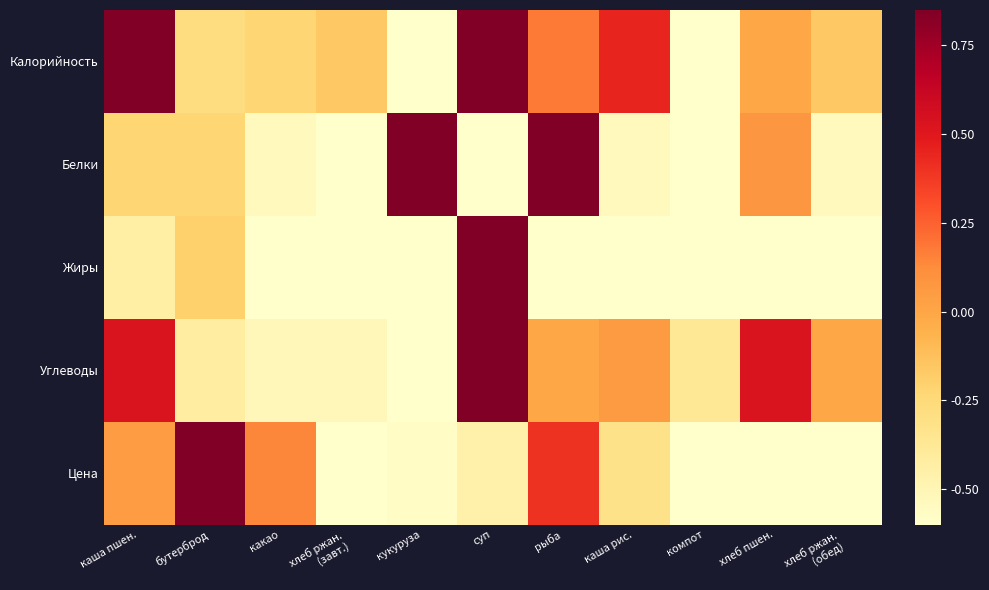

At how many categories does at least one series exceed 0?

8